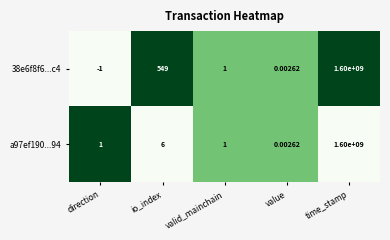

Count the number of data series in this chart.

2